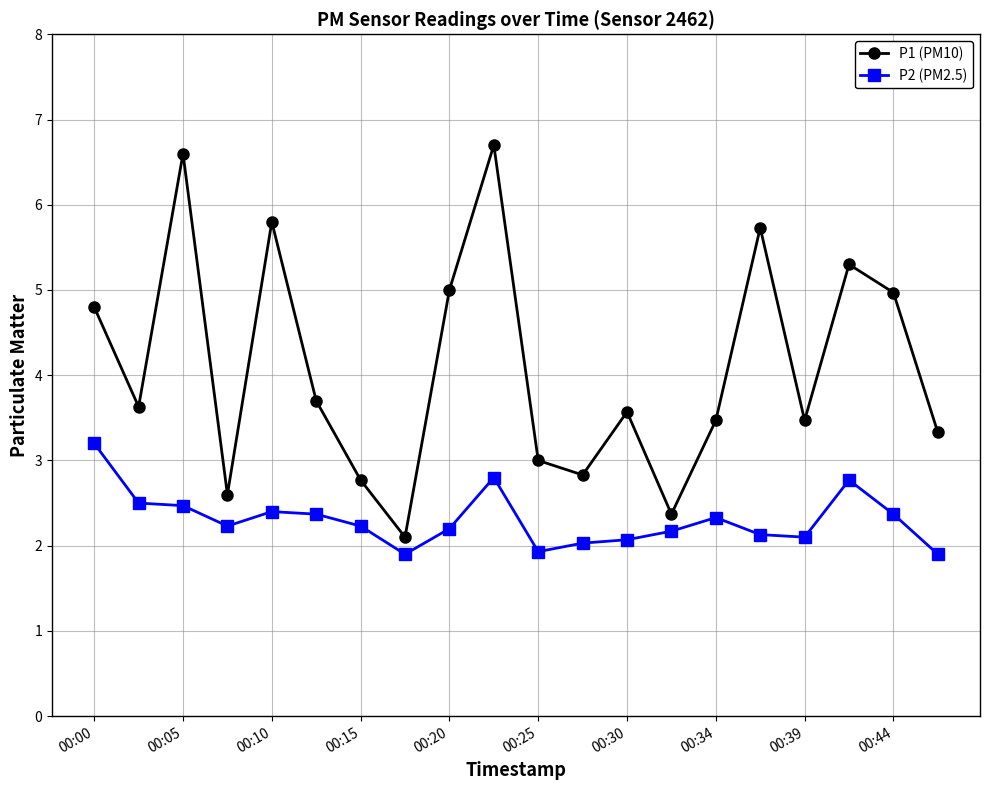

What are all the series names shown in the legend?

P1 (PM10), P2 (PM2.5)